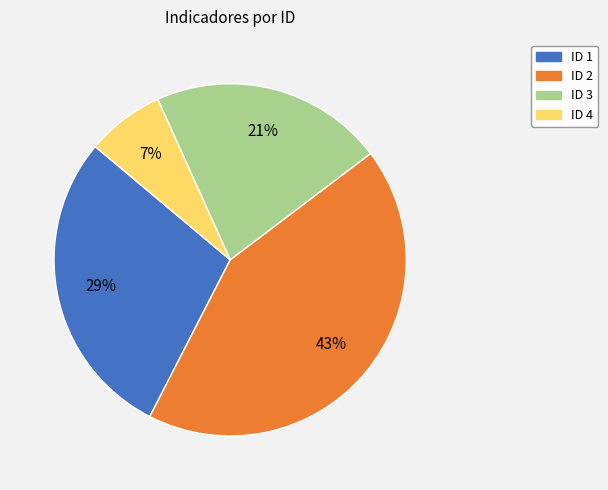

How many segments does this pie chart have?

4